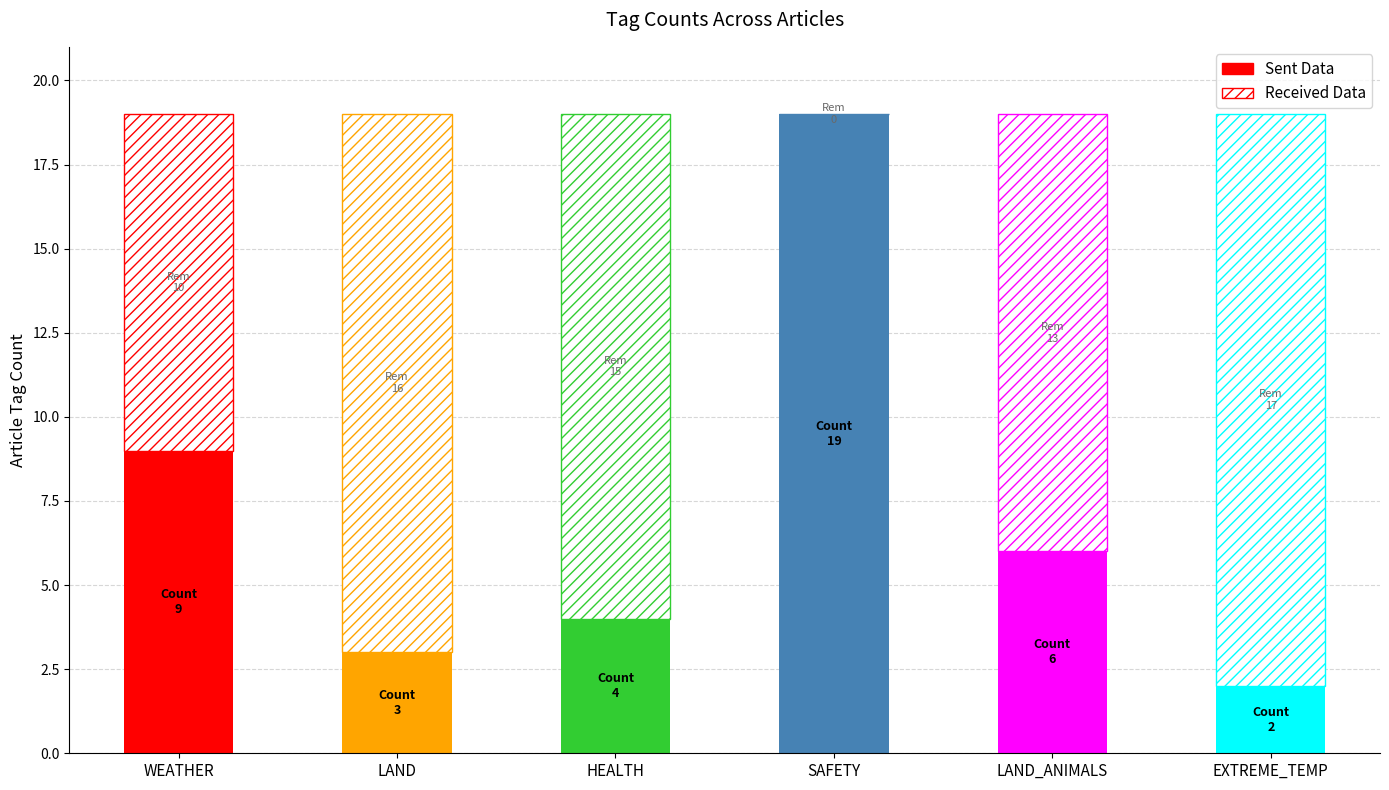

What is the average value?

7